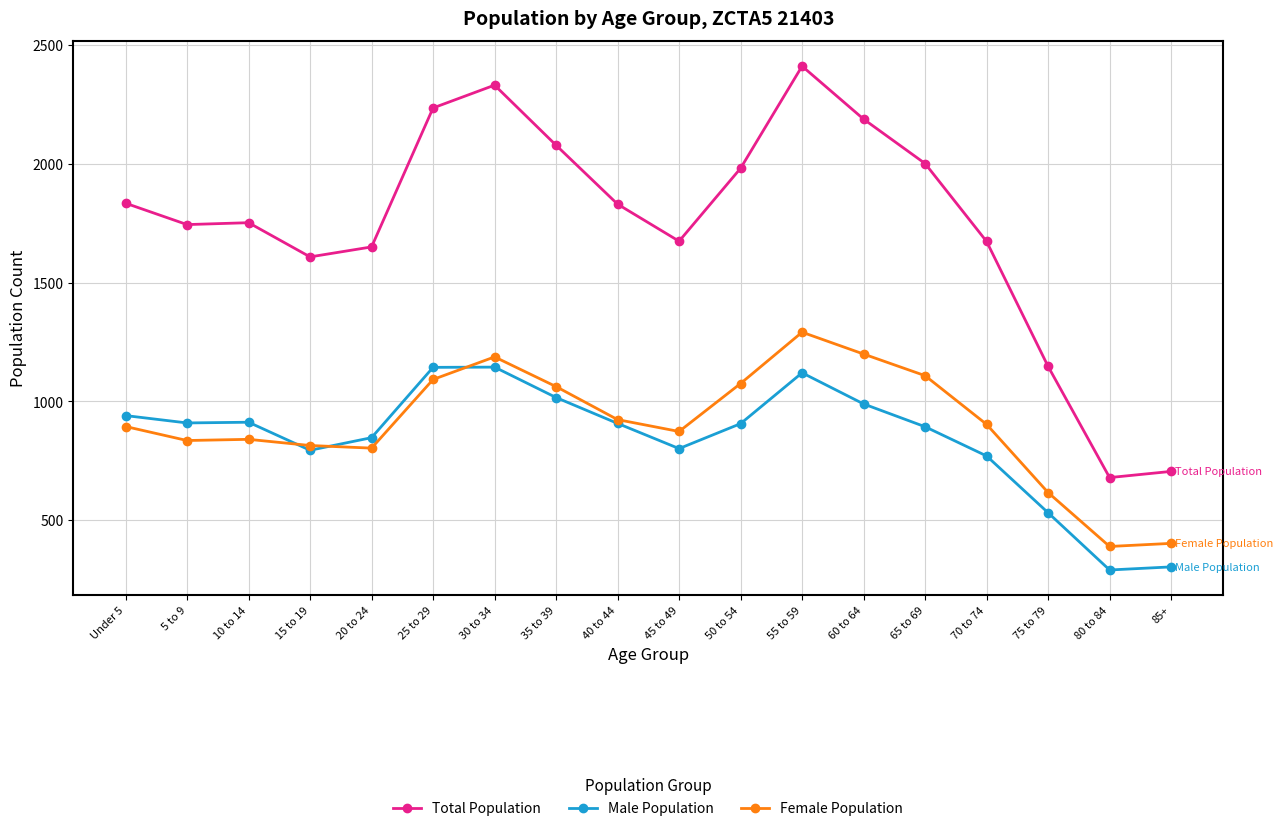

True or false: Female Population and Total Population cross at least once.

False